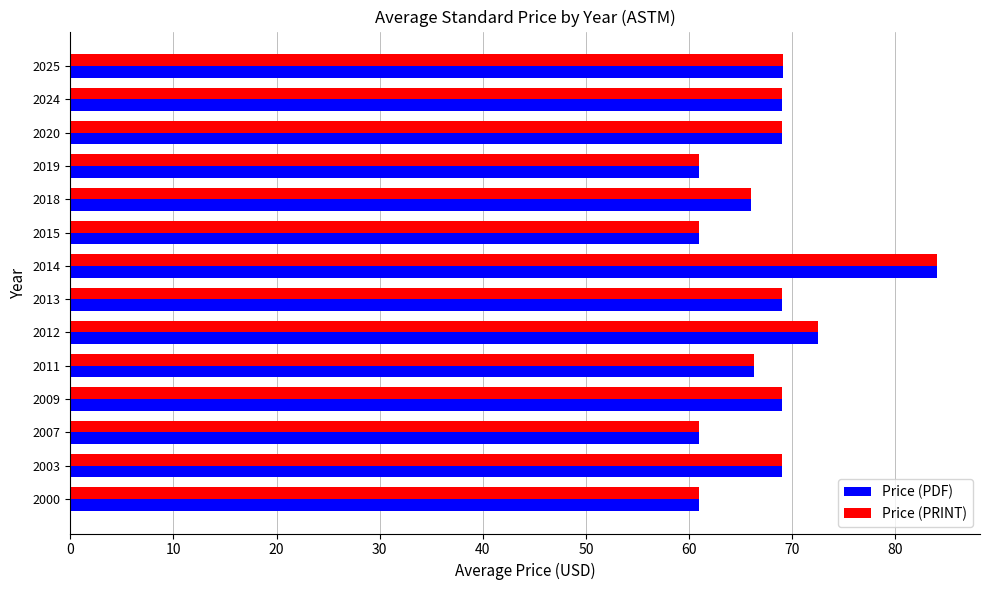

What is the difference between the Price (PDF) values at 2025 and 2018?

3.1